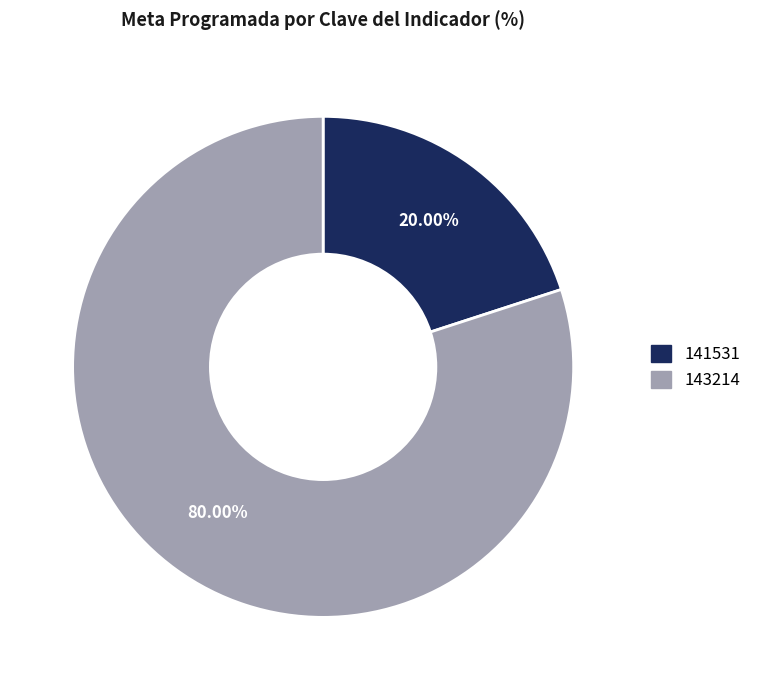

What is the smallest slice in the pie chart?

141531